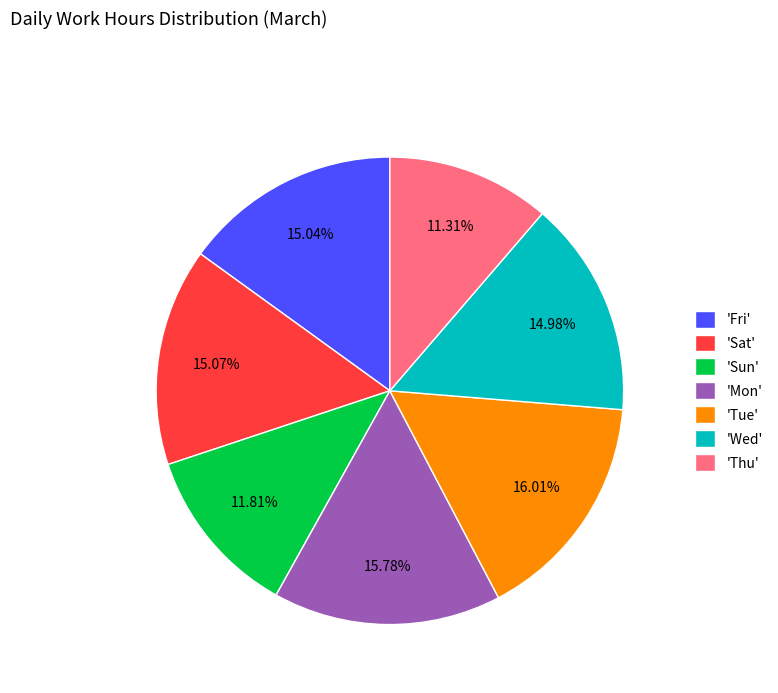

Does 'Wed' account for over 50% of the chart?

No